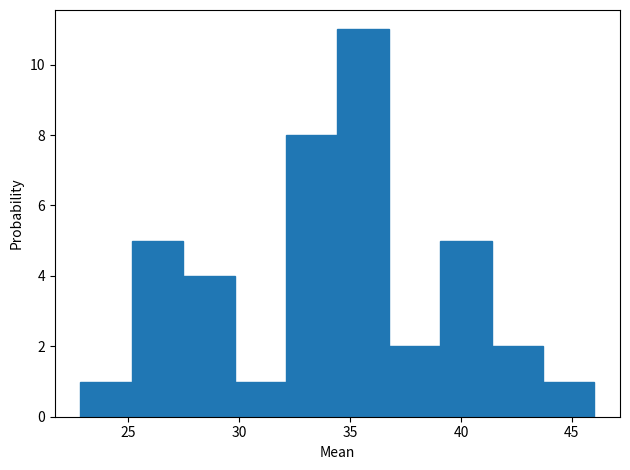

Reading left to right, transcribe this chart: for each bar, give the range it covers on the x-axis and its height. Neither the bar edges nor the heights are printed on the chart, so give them approximately, as read against the axes.

23.0 to 25.0: 1
25.0 to 27.5: 5
27.5 to 30.0: 4
30.0 to 32.0: 1
32.0 to 34.5: 8
34.5 to 36.5: 11
36.5 to 39.0: 2
39.0 to 41.5: 5
41.5 to 43.5: 2
43.5 to 46.0: 1